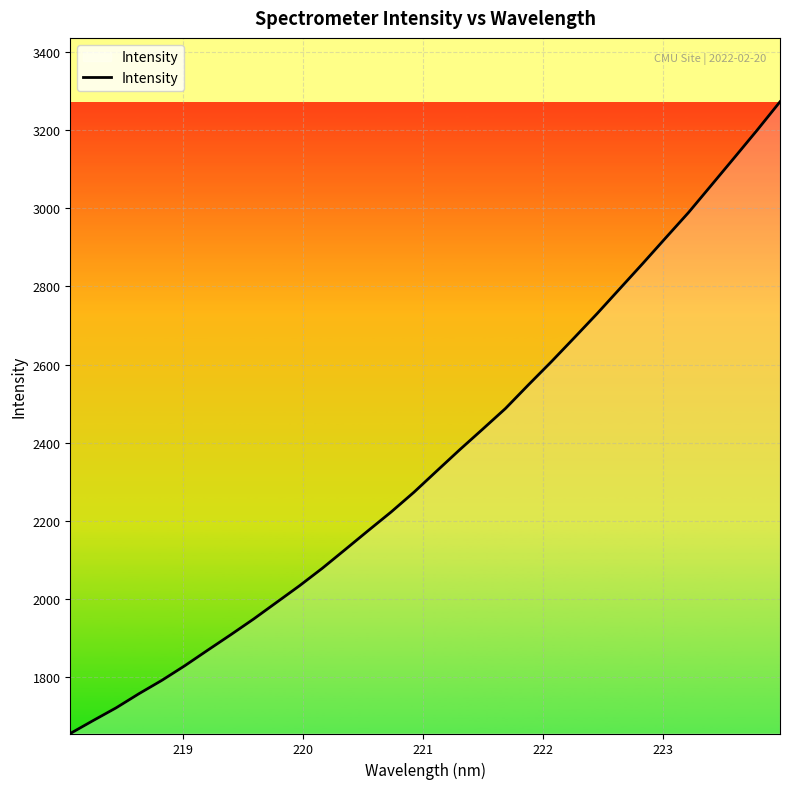

What is the greatest value displayed?

3272.9